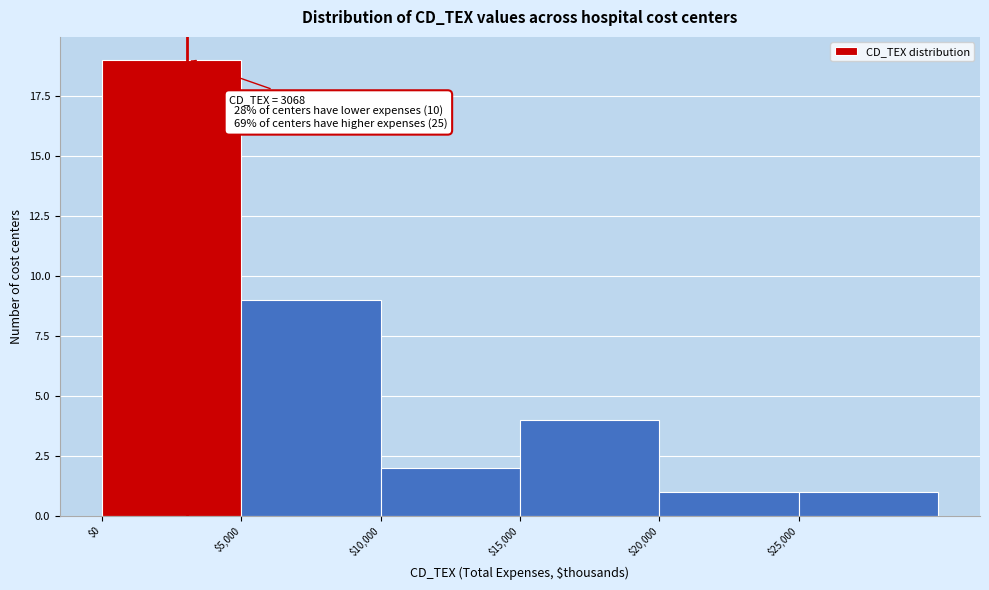

Which range on the x-axis has the tallest bar?

0 to 5000